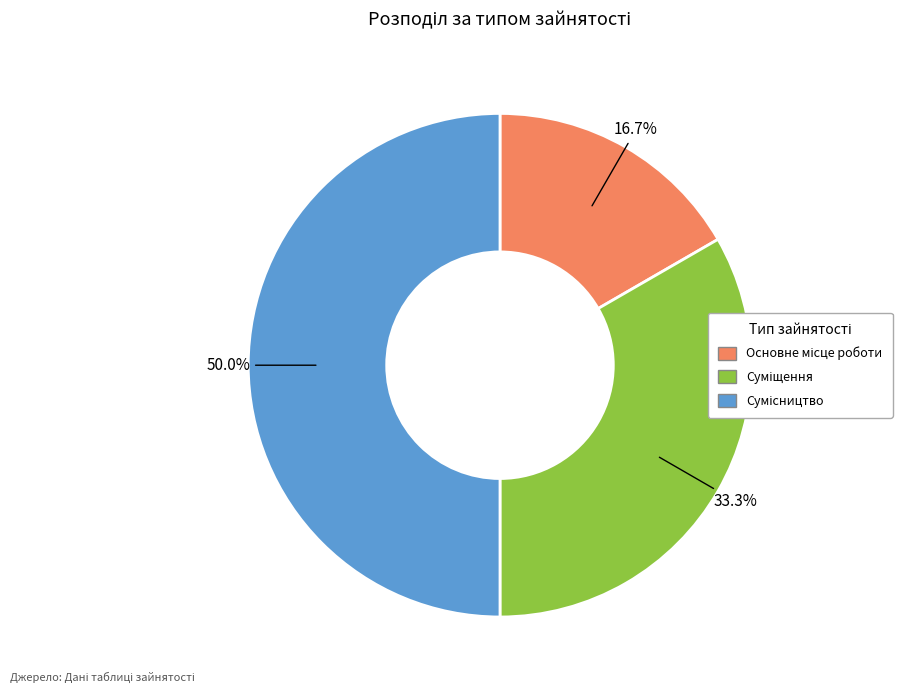

How many slices are in this pie chart?

3